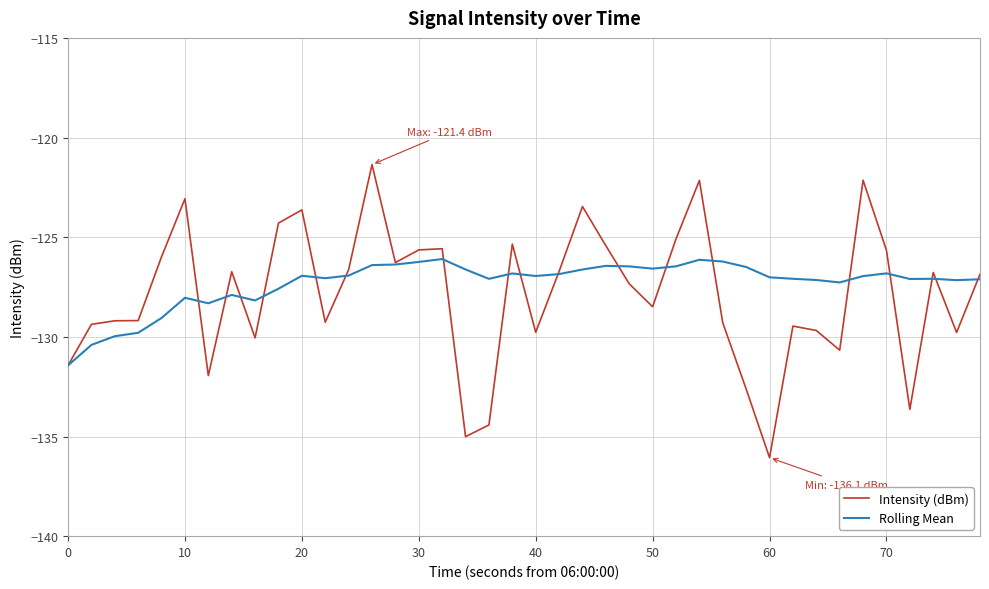

What is the smallest value displayed?

-136.1